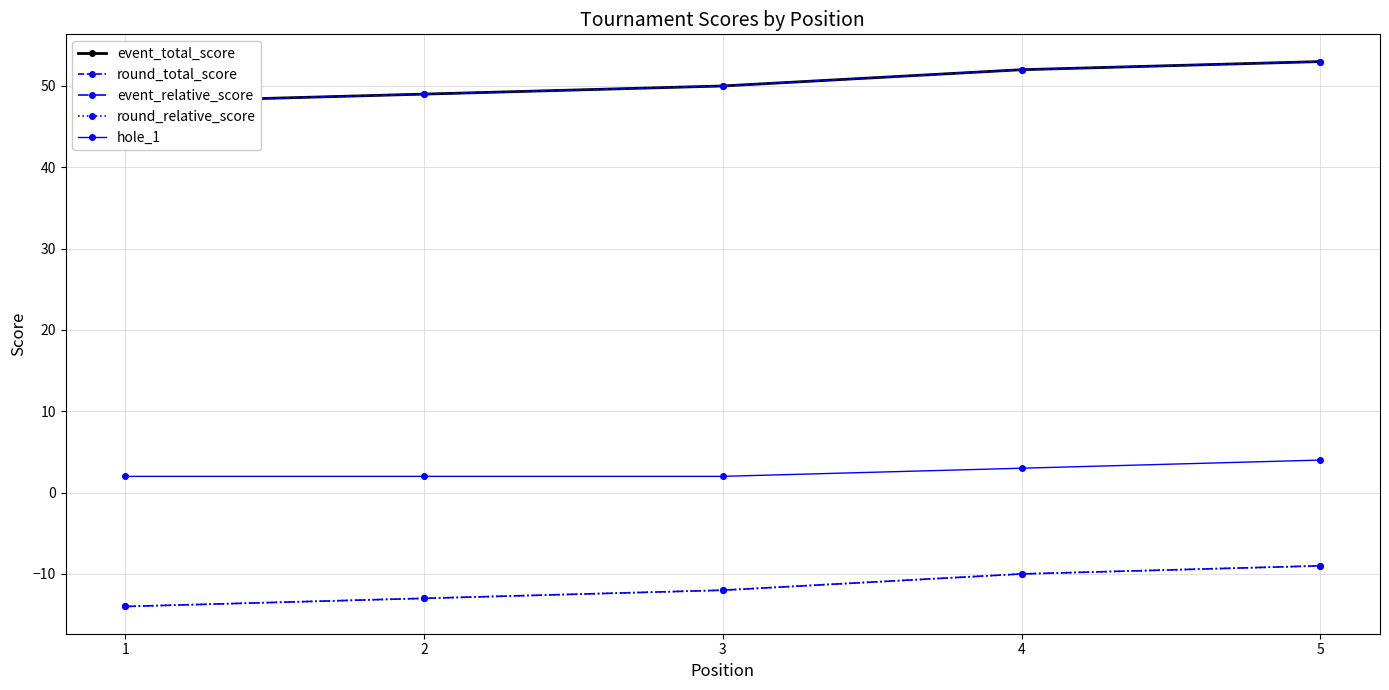

How many series are shown in this chart?

5